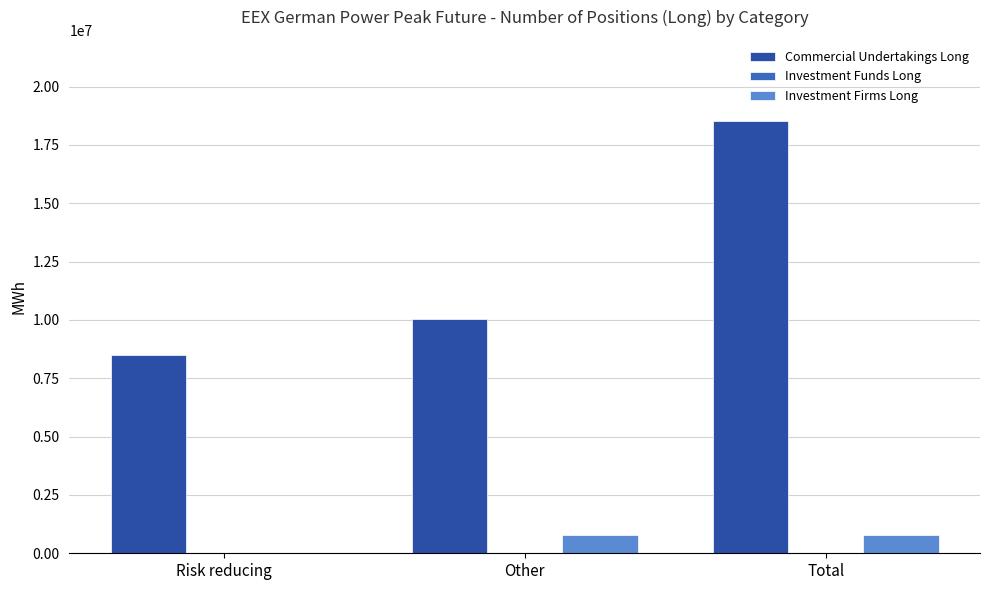

How many groups of bars are there?

3